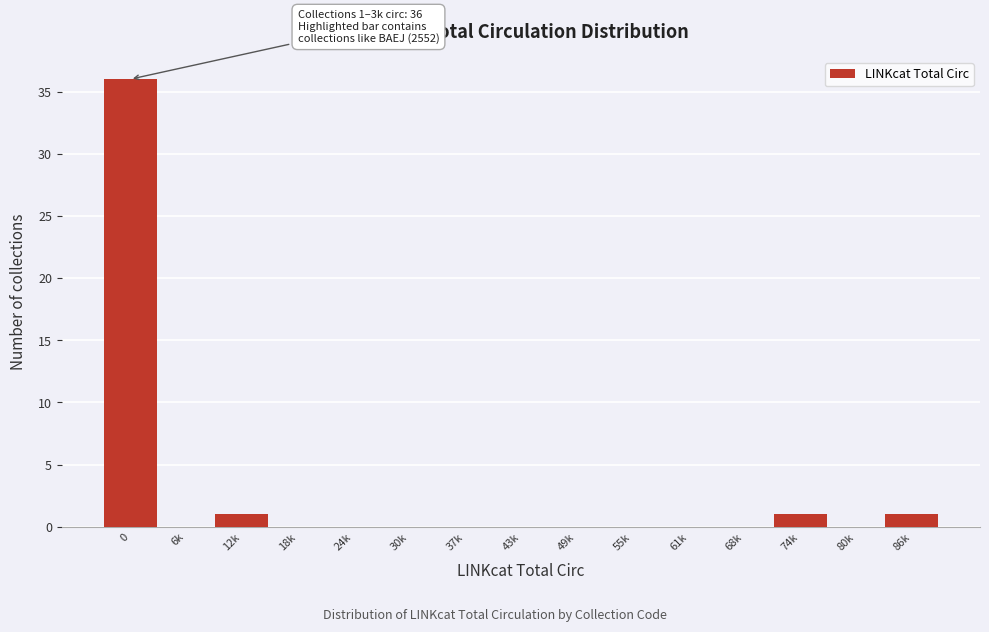

Reading left to right, transcribe all the data shown in this chart.

0=36	6k=0	12k=1	18k=0	24k=0	30k=0	37k=0	43k=0	49k=0	55k=0	61k=0	68k=0	74k=1	80k=0	86k=1